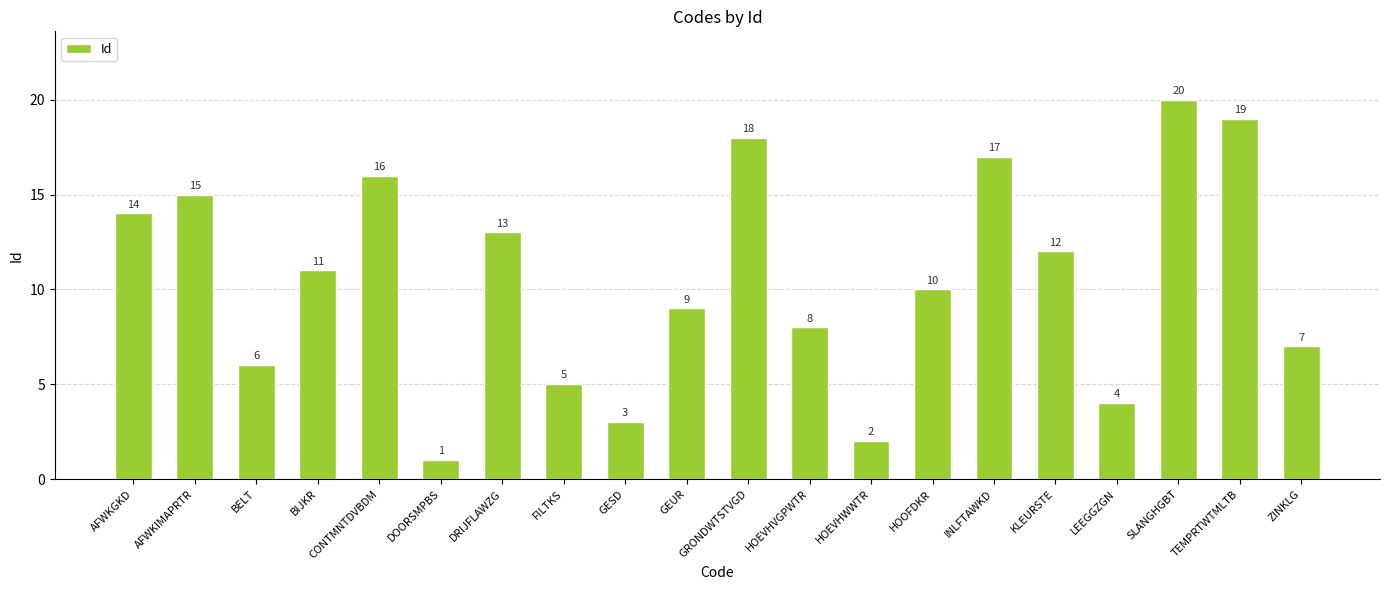

List the labels in order of value, largest first.

SLANGHGBT, TEMPRTWTMLTB, GRONDWTSTVGD, INLFTAWKD, CONTMNTDVBDM, AFWKIMAPRTR, AFWKGKD, DRIJFLAWZG, KLEURSTE, BIJKR, HOOFDKR, GEUR, HOEVHVGPWTR, ZINKLG, BELT, FILTKS, LEEGGZGN, GESD, HOEVHWWTR, DOORSMPBS